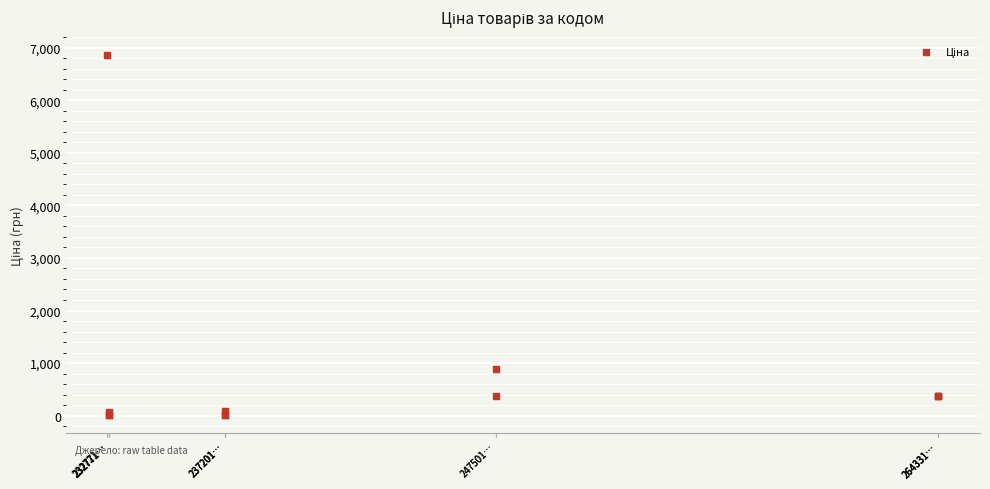

What Y value in the scatter plot is closest to 3442?

893.3